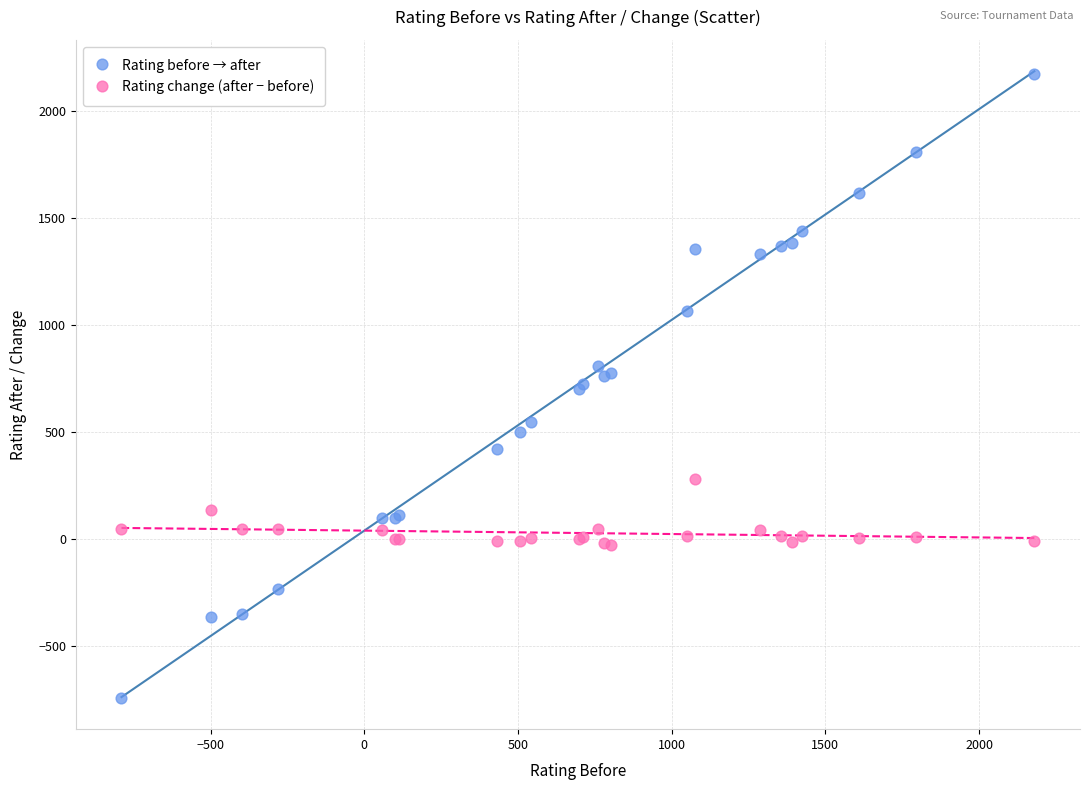

What is the X range (max minus min) for the scatter plot?

2970